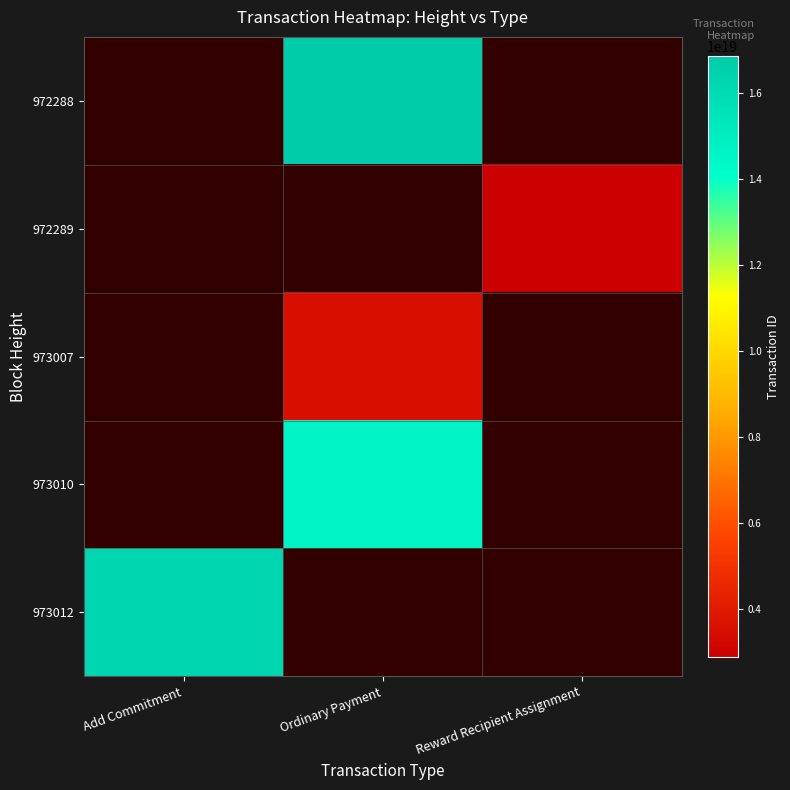

Which category has the highest value in the 973012 series?

Add Commitment